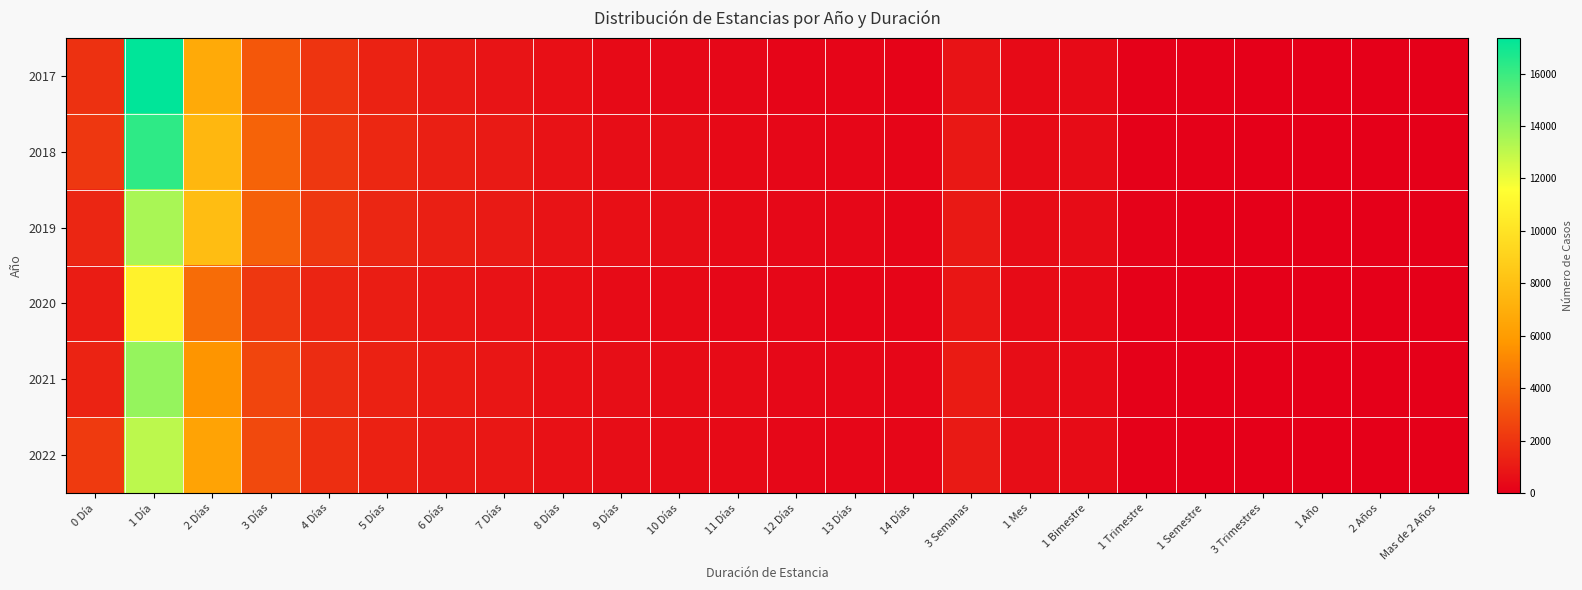

Reading left to right, extract all data points from this chart.

2017: 0 Día=1876	1 Día=17356	2 Días=6774	3 Días=3308	4 Días=1988	5 Días=1309	6 Días=1010	7 Días=793	8 Días=583	9 Días=429	10 Días=350	11 Días=275	12 Días=237	13 Días=207	14 Días=157	3 Semanas=754	1 Mes=425	1 Bimestre=407	1 Trimestre=93	1 Semestre=76	3 Trimestres=11	1 Año=9	2 Años=10	Mas de 2 Años=12
2018: 0 Día=2130	1 Día=16305	2 Días=7530	3 Días=3775	4 Días=2126	5 Días=1498	6 Días=1187	7 Días=1041	8 Días=712	9 Días=516	10 Días=519	11 Días=405	12 Días=303	13 Días=265	14 Días=235	3 Semanas=923	1 Mes=452	1 Bimestre=490	1 Trimestre=97	1 Semestre=76	3 Trimestres=8	1 Año=7	2 Años=23	Mas de 2 Años=4
2019: 0 Día=1459	1 Día=13494	2 Días=7881	3 Días=3631	4 Días=2114	5 Días=1491	6 Días=1193	7 Días=990	8 Días=760	9 Días=586	10 Días=527	11 Días=418	12 Días=327	13 Días=297	14 Días=229	3 Semanas=955	1 Mes=482	1 Bimestre=476	1 Trimestre=115	1 Semestre=49	3 Trimestres=6	1 Año=1	2 Años=15	Mas de 2 Años=3
2020: 0 Día=1098	1 Día=10835	2 Días=4130	3 Días=2117	4 Días=1392	5 Días=1150	6 Días=892	7 Días=738	8 Días=589	9 Días=461	10 Días=436	11 Días=277	12 Días=284	13 Días=222	14 Días=229	3 Semanas=857	1 Mes=474	1 Bimestre=404	1 Trimestre=77	1 Semestre=26	3 Trimestres=4	1 Año=1	2 Años=2	Mas de 2 Años=2
2021: 0 Día=1360	1 Día=13937	2 Días=5633	3 Días=2615	4 Días=1719	5 Días=1257	6 Días=1054	7 Días=863	8 Días=623	9 Días=565	10 Días=499	11 Días=447	12 Días=346	13 Días=304	14 Días=268	3 Semanas=1061	1 Mes=520	1 Bimestre=415	1 Trimestre=74	1 Semestre=22	3 Trimestres=2	1 Año=0	2 Años=0	Mas de 2 Años=0
2022: 0 Día=2212	1 Día=13061	2 Días=6396	3 Días=2802	4 Días=1768	5 Días=1269	6 Días=999	7 Días=892	8 Días=704	9 Días=532	10 Días=507	11 Días=429	12 Días=300	13 Días=241	14 Días=249	3 Semanas=1019	1 Mes=529	1 Bimestre=490	1 Trimestre=96	1 Semestre=31	3 Trimestres=4	1 Año=1	2 Años=2	Mas de 2 Años=2